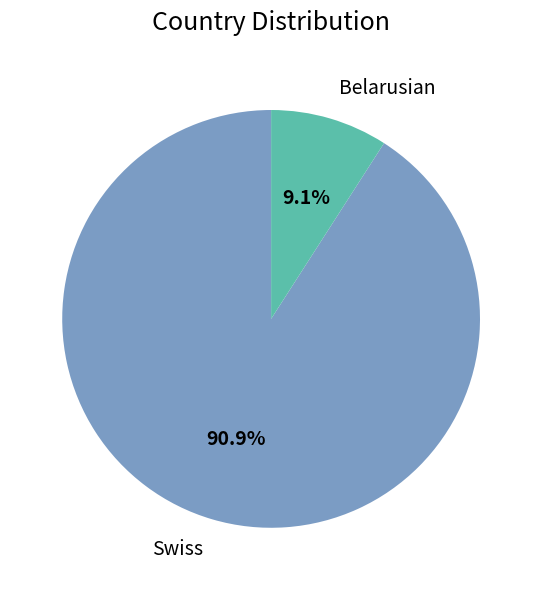

To the nearest percent, what is the average slice percentage?

50%